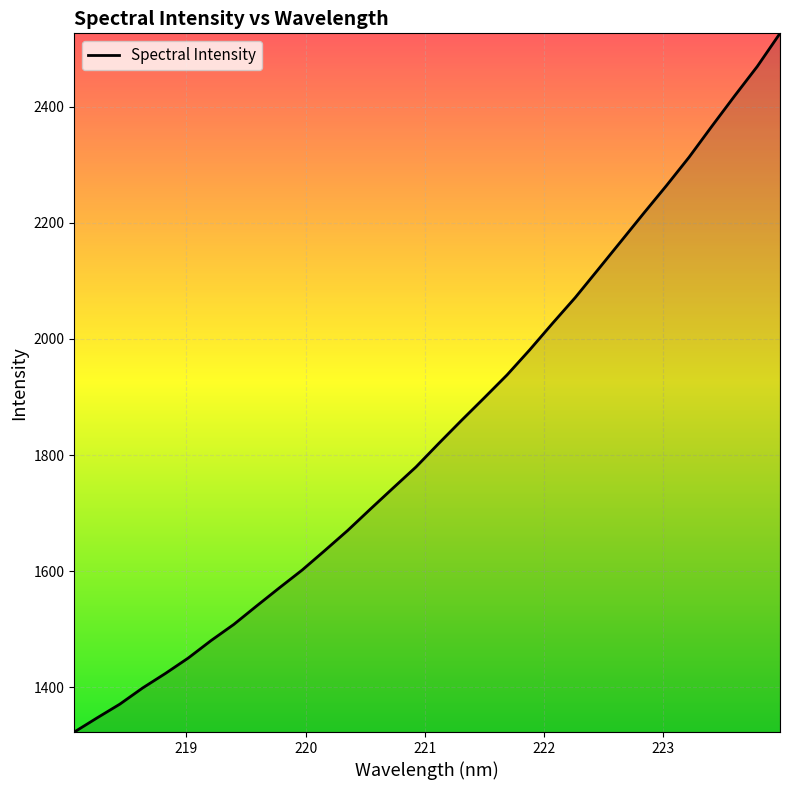

Does the chart display data point markers on the line(s)?

No